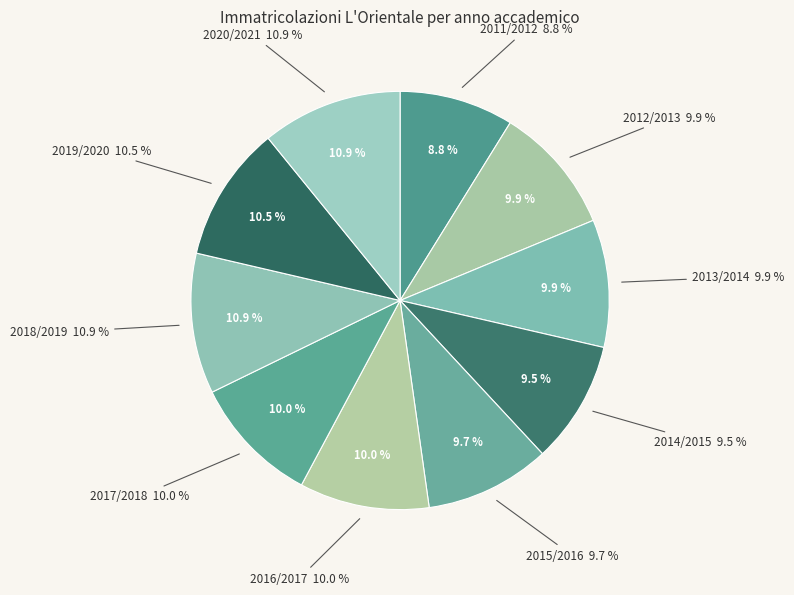

What percentage do 2018/2019 and 2012/2013 together represent?

20.8%